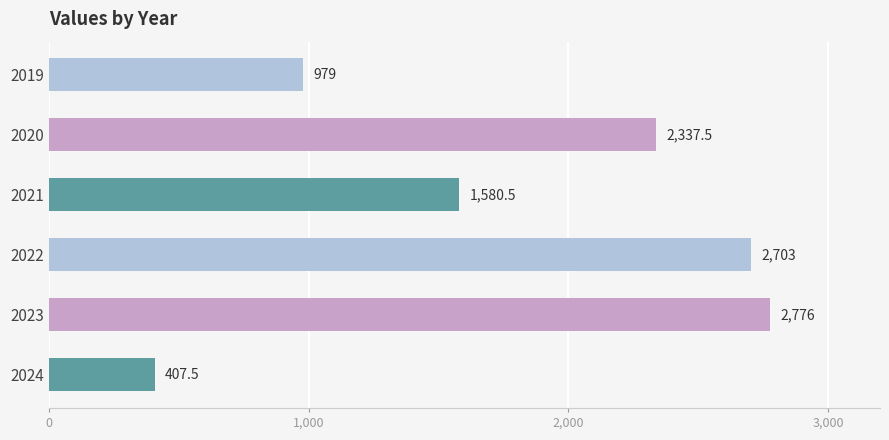

What is the change in value from 2022 to 2023?

+73.0